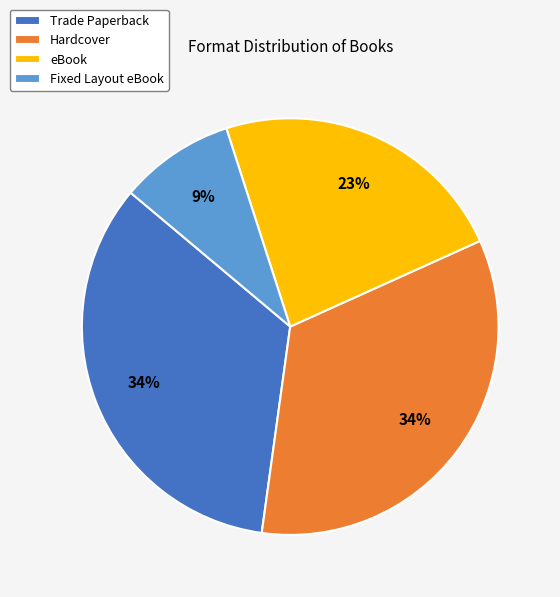

How many slices are in this pie chart?

4